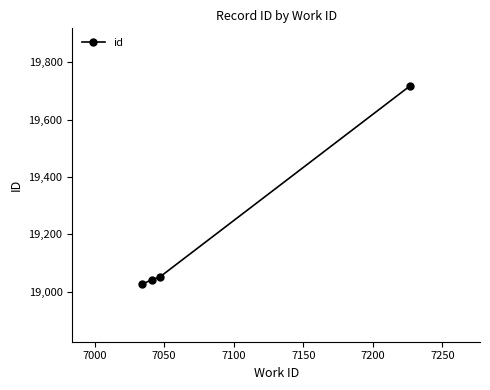

What is the smallest value displayed?

19024.7